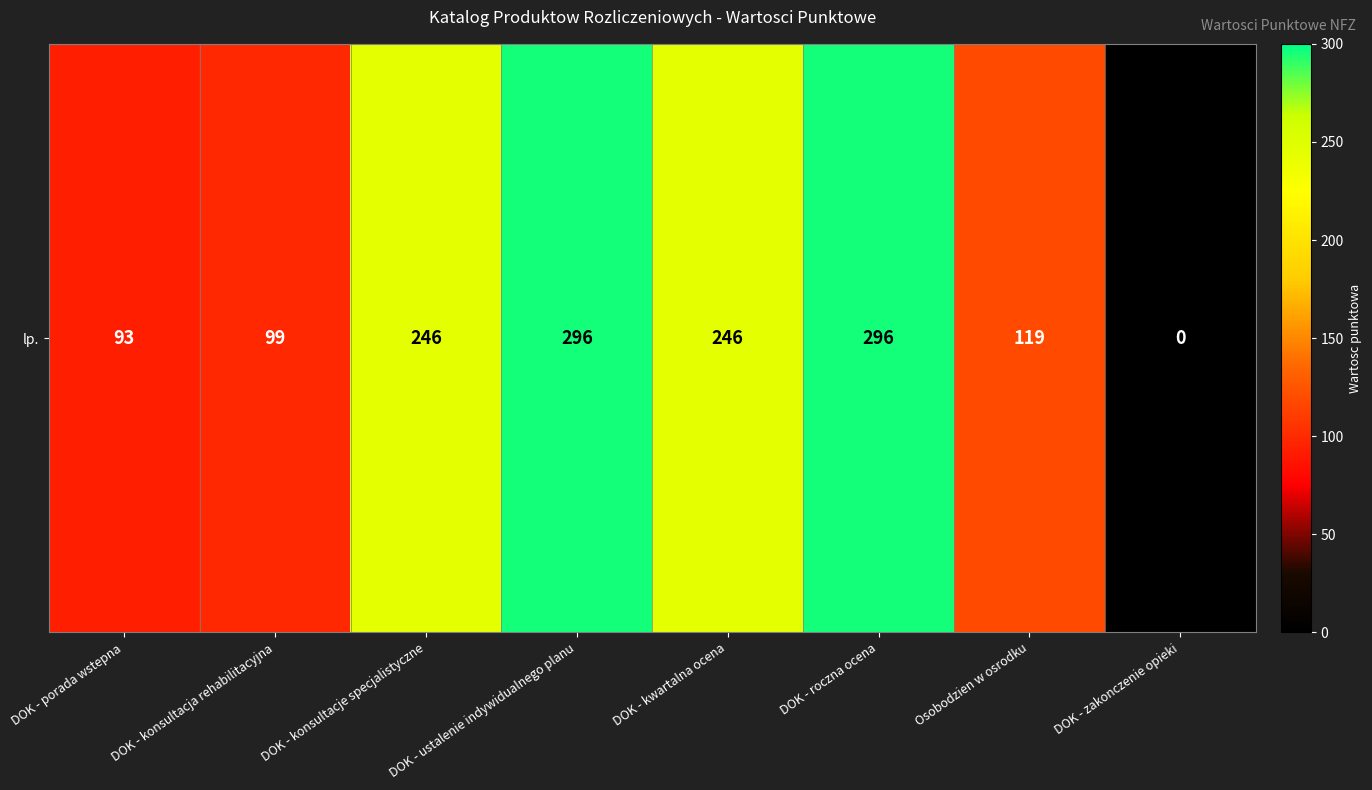

Which label corresponds to the largest value in the chart?

DOK - ustalenie indywidualnego planu